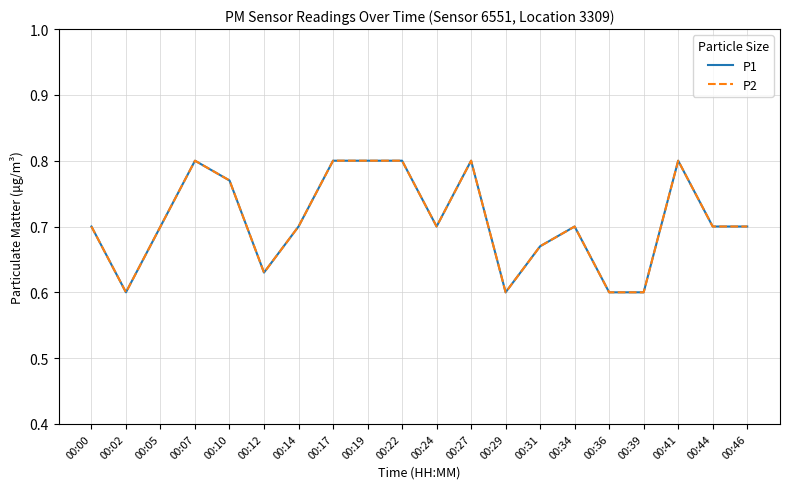

Which label corresponds to the largest value in the chart?

00:07